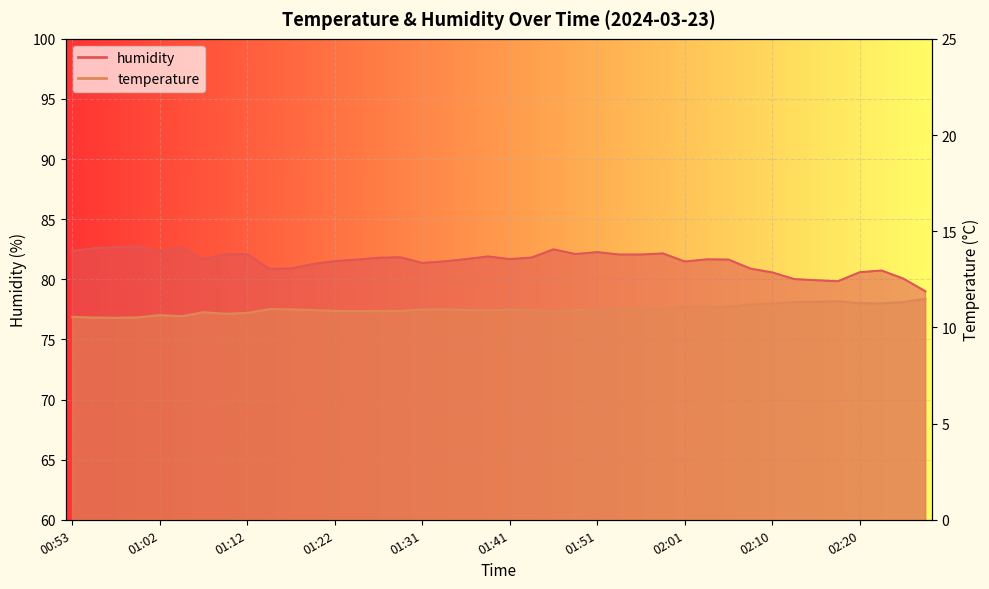

In temperature, how many points are lower than both neighbors (excluding endpoints)?

9